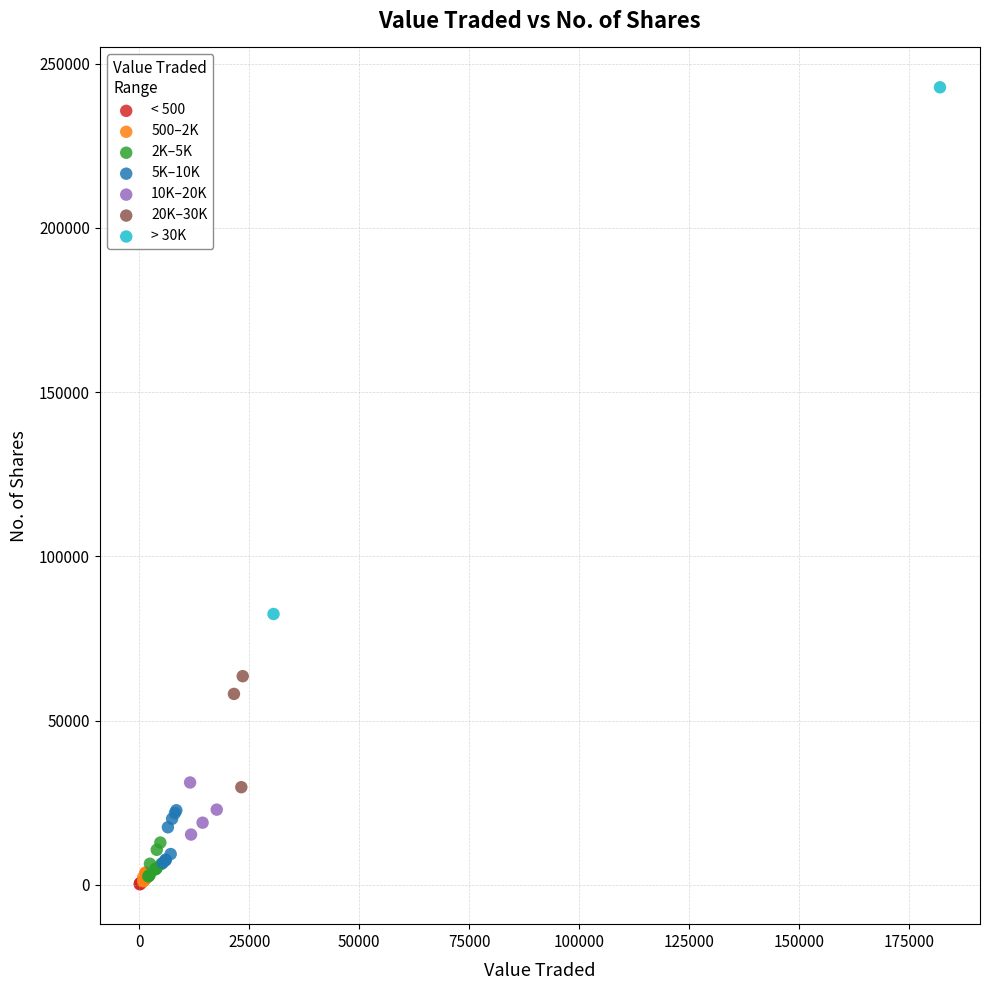

What are all the series names shown in the legend?

< 500, 500–2K, 2K–5K, 5K–10K, 10K–20K, 20K–30K, > 30K